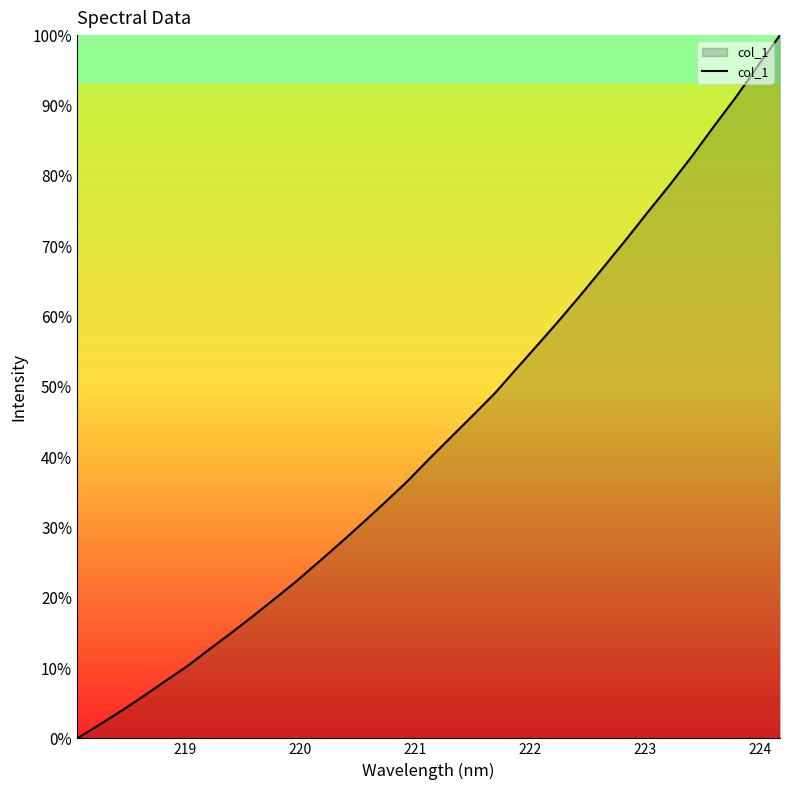

What is the difference between the maximum and minimum values?

100.0